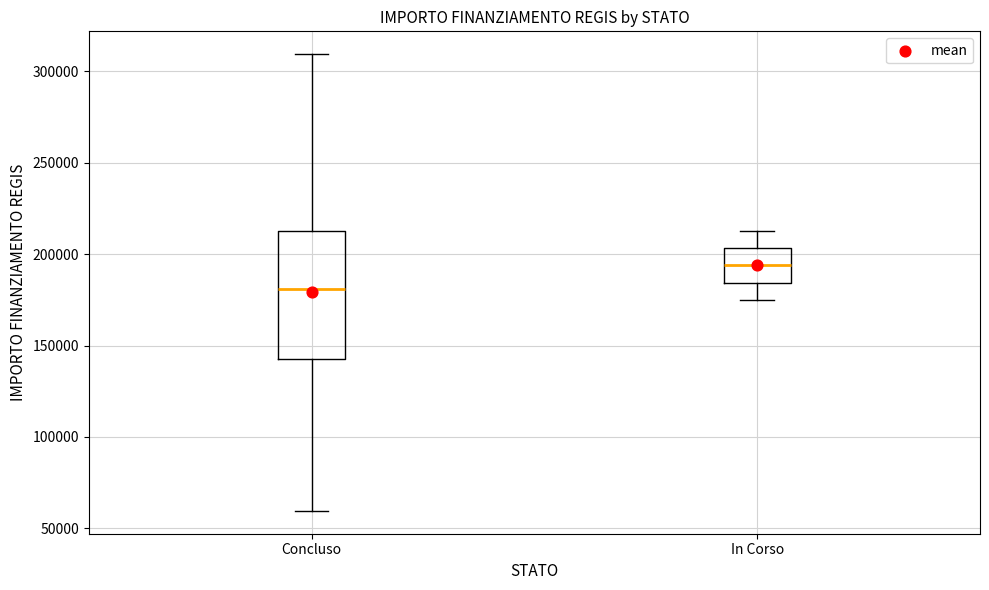

Comparing the boxes themselves (not the whiskers), which one is the tallest?

Concluso